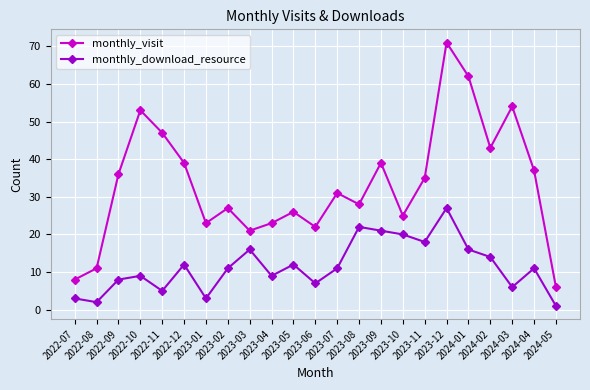

Reading left to right, transcribe all the data shown in this chart.

monthly_visit: 2022-07=8	2022-08=11	2022-09=36	2022-10=53	2022-11=47	2022-12=39	2023-01=23	2023-02=27	2023-03=21	2023-04=23	2023-05=26	2023-06=22	2023-07=31	2023-08=28	2023-09=39	2023-10=25	2023-11=35	2023-12=71	2024-01=62	2024-02=43	2024-03=54	2024-04=37	2024-05=6
monthly_download_resource: 2022-07=3	2022-08=2	2022-09=8	2022-10=9	2022-11=5	2022-12=12	2023-01=3	2023-02=11	2023-03=16	2023-04=9	2023-05=12	2023-06=7	2023-07=11	2023-08=22	2023-09=21	2023-10=20	2023-11=18	2023-12=27	2024-01=16	2024-02=14	2024-03=6	2024-04=11	2024-05=1